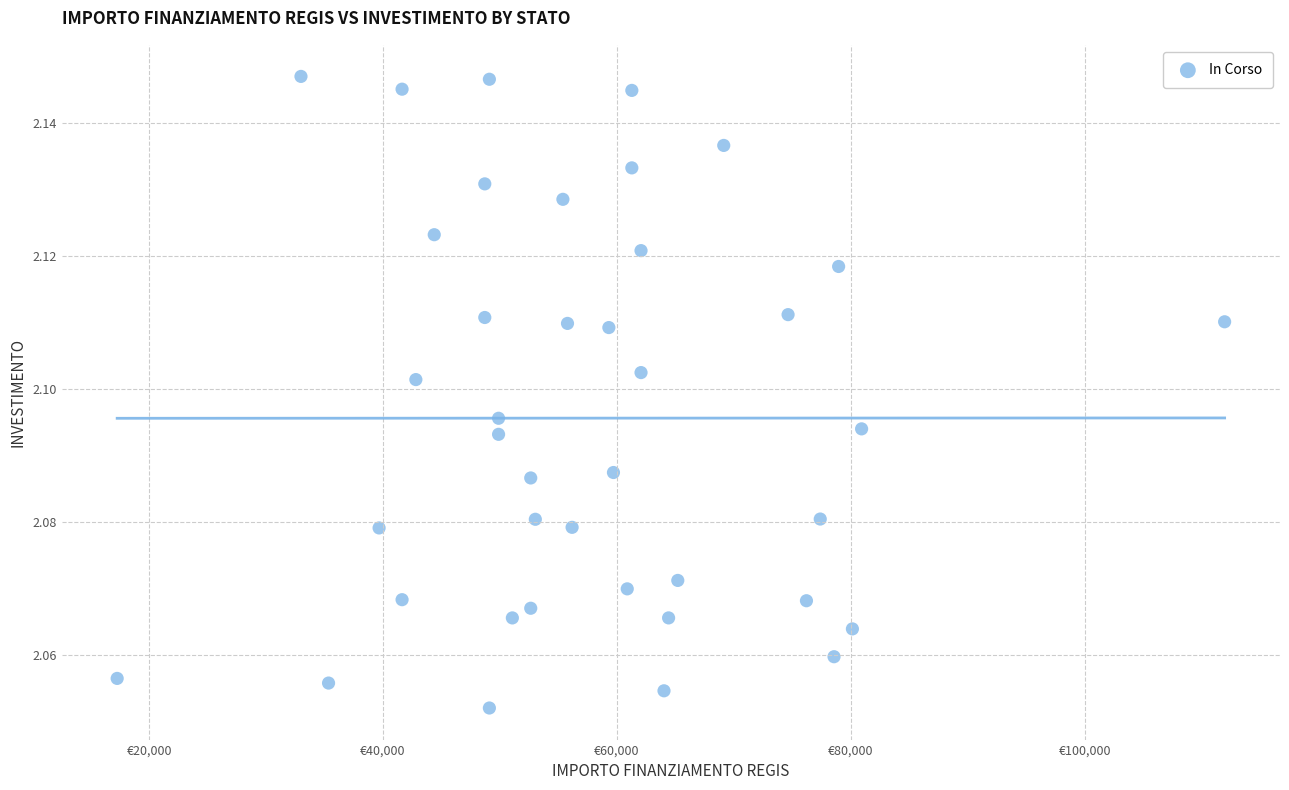

What is the range of X values (max minus min)?

94665.7